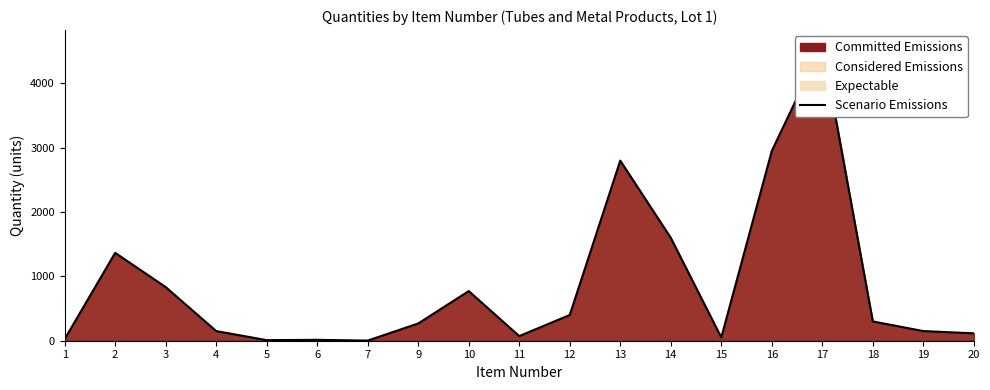

Does the chart have visible grid lines?

No